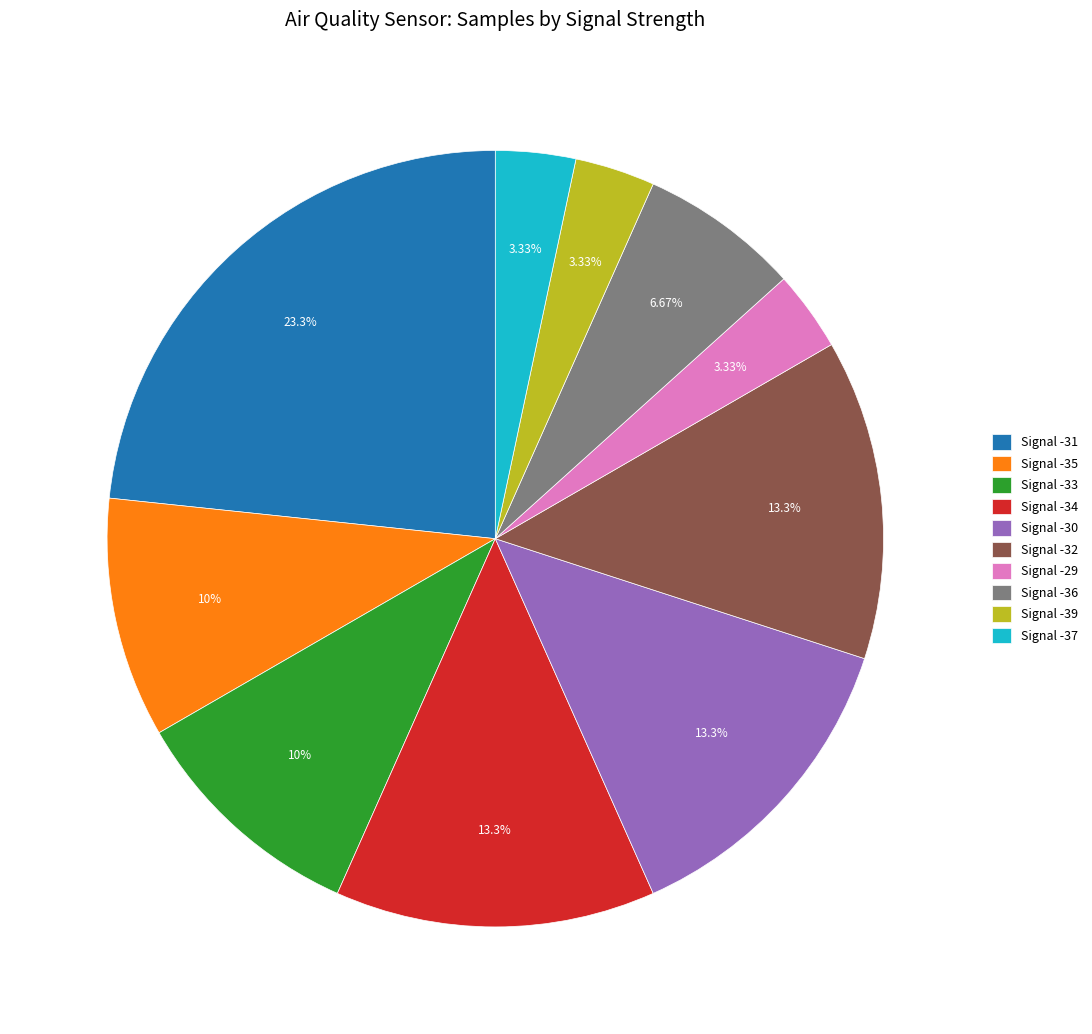

What is the ratio of the value at Signal -30 to the value at Signal -36?

2.0